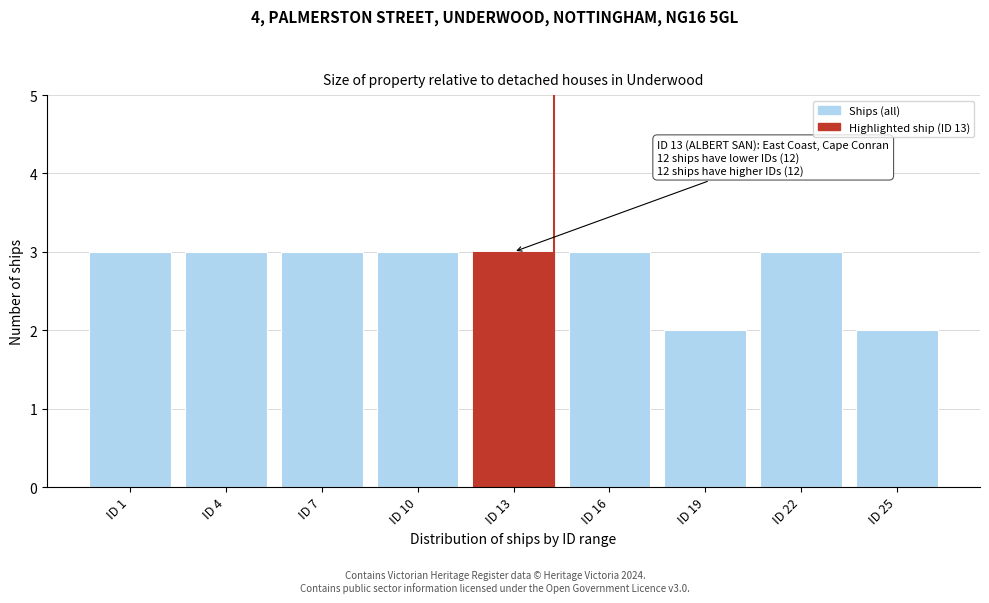

Reading right to left, extract all data points from this chart.

ID 25=2	ID 22=3	ID 19=2	ID 16=3	ID 13=3	ID 10=3	ID 7=3	ID 4=3	ID 1=3